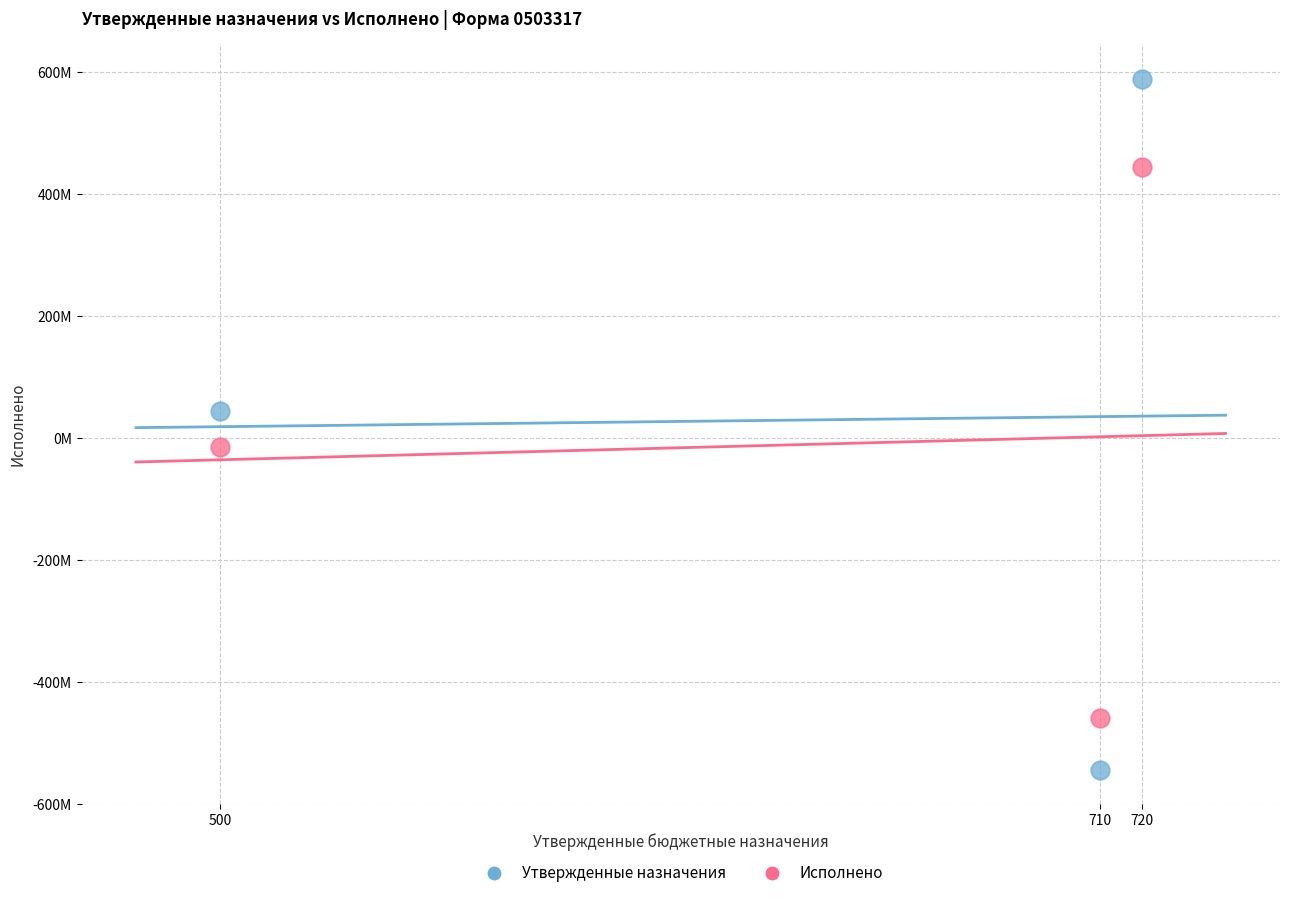

Which series has the largest Y range (max minus min)?

Утвержденные назначения